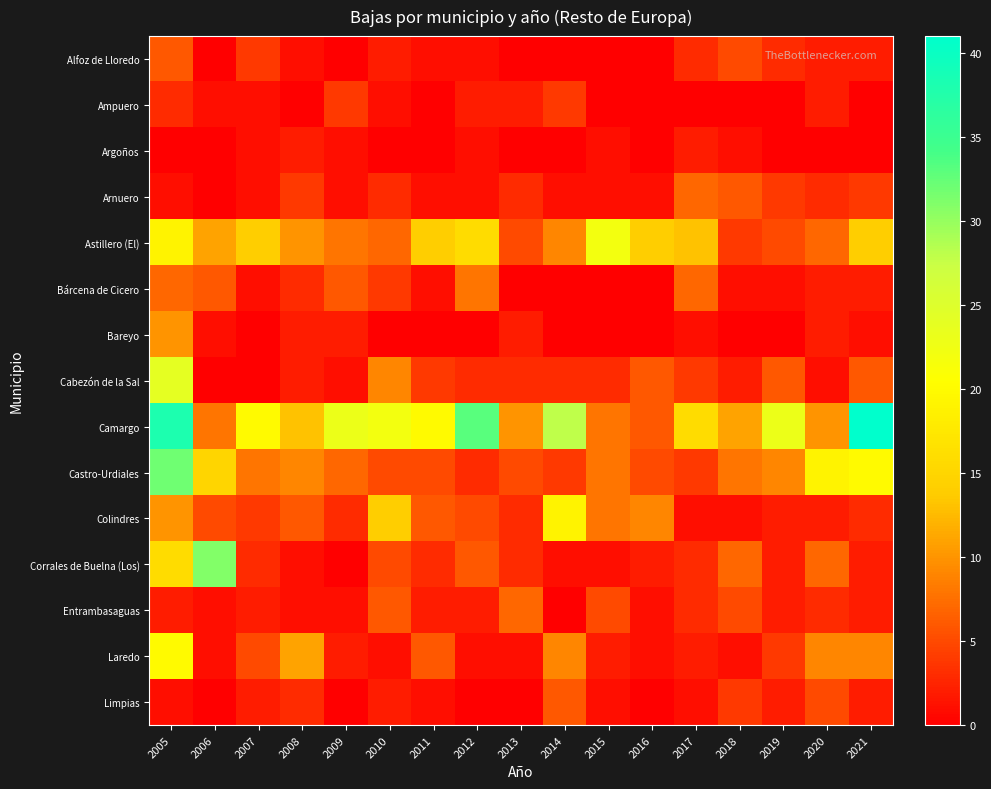

What is the total value across all series at 2020?

74